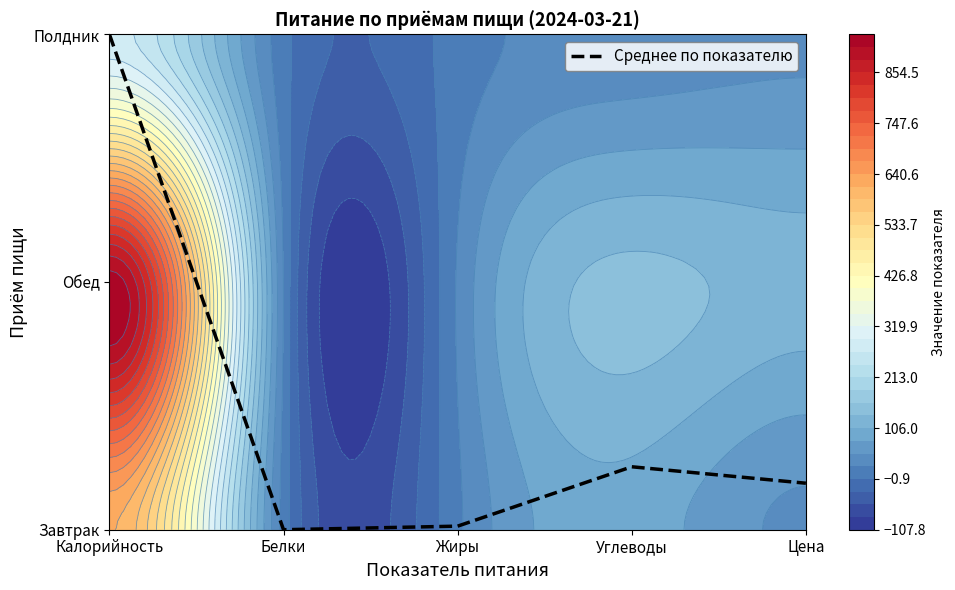

Count the number of data series in this chart.

1